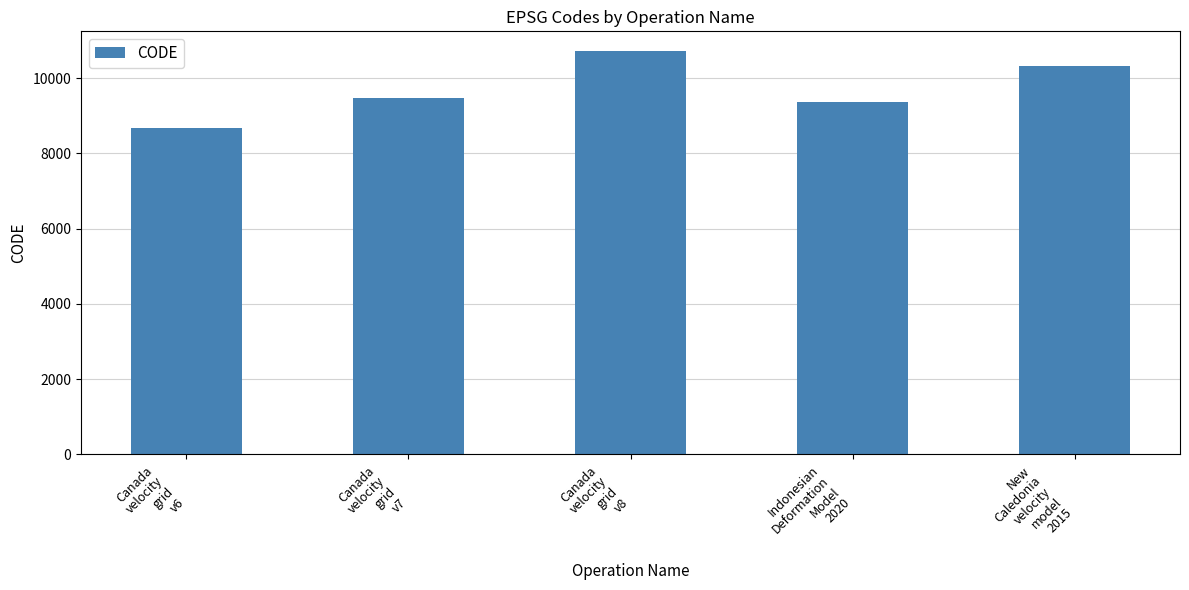

At which label is the value closest to 9691?

Canada
velocity
grid
v7